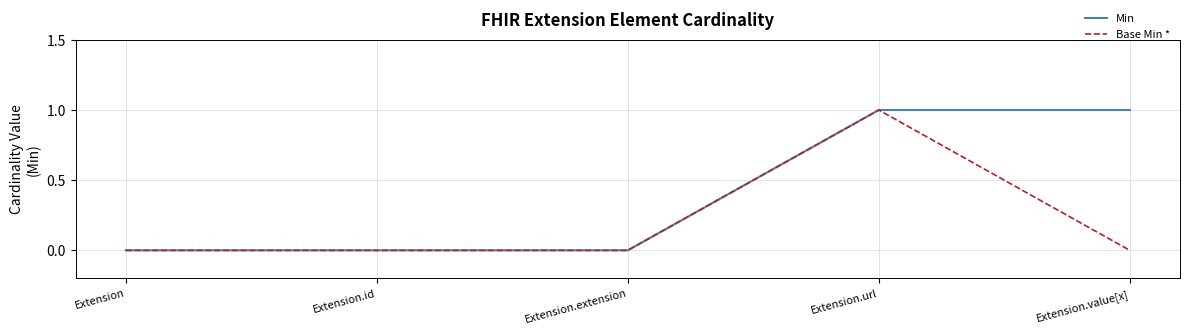

At which category is the sum across all series the highest?

Extension.url